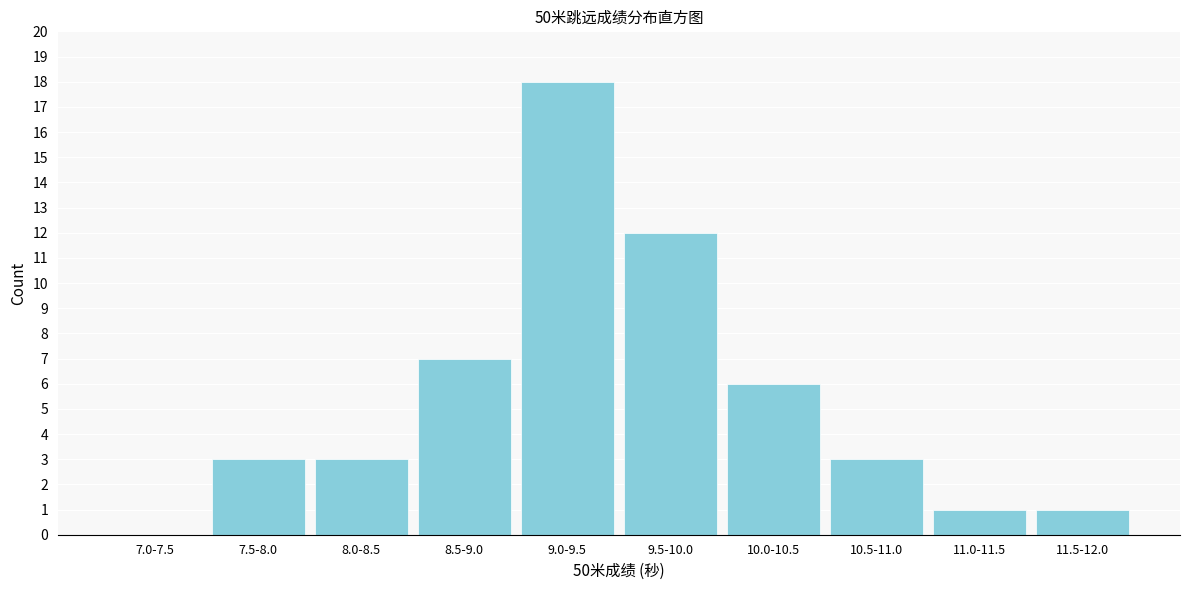

Reading left to right, transcribe all the data shown in this chart.

7.0-7.5=0	7.5-8.0=3	8.0-8.5=3	8.5-9.0=7	9.0-9.5=18	9.5-10.0=12	10.0-10.5=6	10.5-11.0=3	11.0-11.5=1	11.5-12.0=1